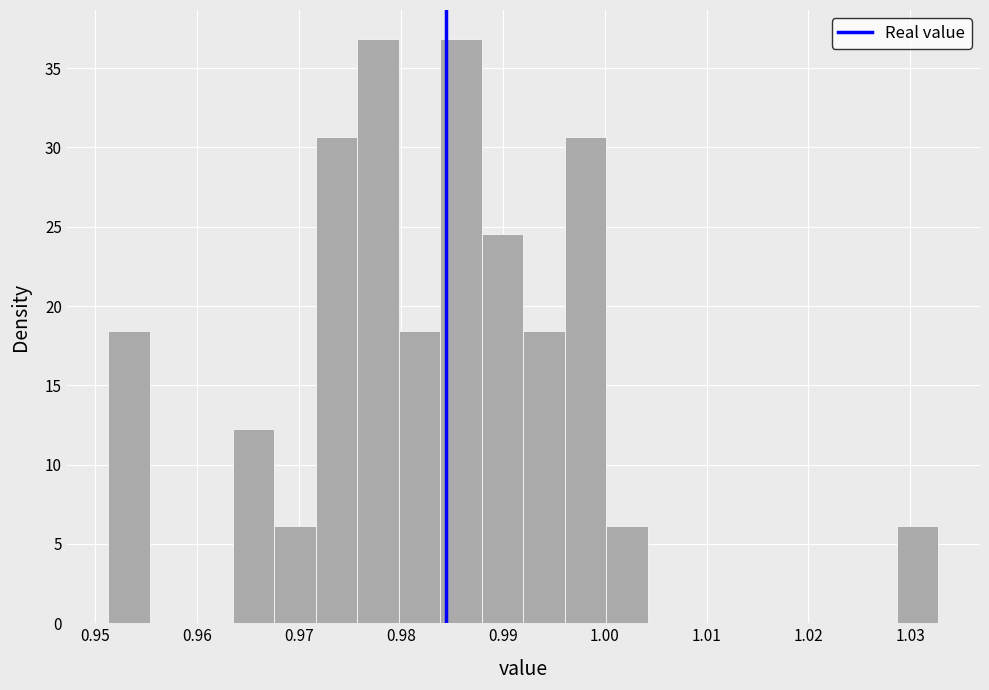

Reading left to right, list every bar in this chart as the range it spans on the x-axis followed by its height. Neither the bar edges nor the heights are printed on the chart, so give them approximately, as read against the axes.

0.951 to 0.955: 18.5
0.955 to 0.959: 0
0.959 to 0.964: 0
0.964 to 0.968: 12.5
0.968 to 0.972: 6.0
0.972 to 0.976: 30.5
0.976 to 0.980: 37.0
0.980 to 0.984: 18.5
0.984 to 0.988: 37.0
0.988 to 0.992: 24.5
0.992 to 0.996: 18.5
0.996 to 1.000: 30.5
1.000 to 1.004: 6.0
1.004 to 1.008: 0
1.008 to 1.012: 0
1.012 to 1.016: 0
1.016 to 1.021: 0
1.021 to 1.025: 0
1.025 to 1.029: 0
1.029 to 1.033: 6.0